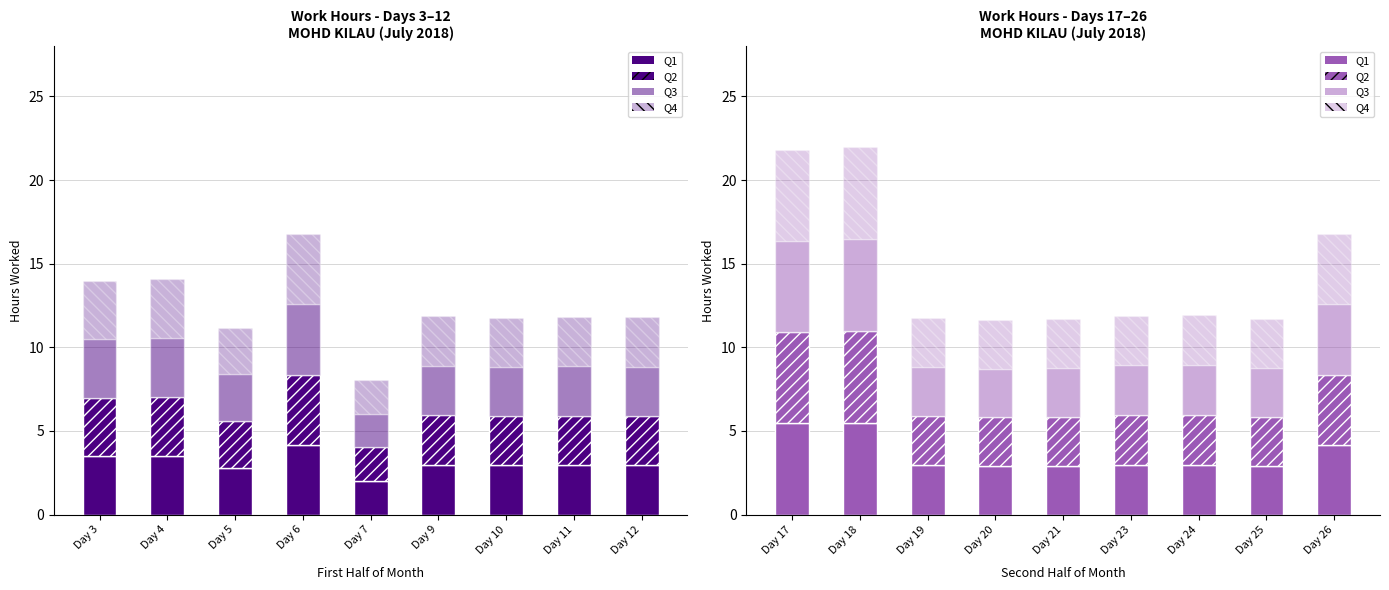

What is the difference between the maximum and minimum values in the Q1 series?

2.6